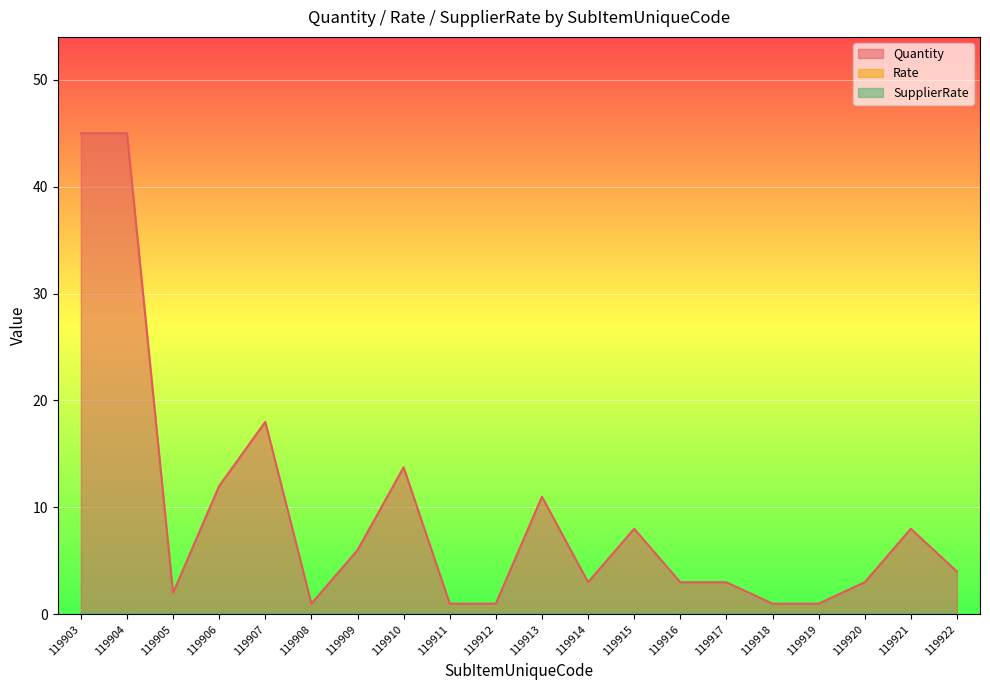

Does the chart display data point markers on the line(s)?

No